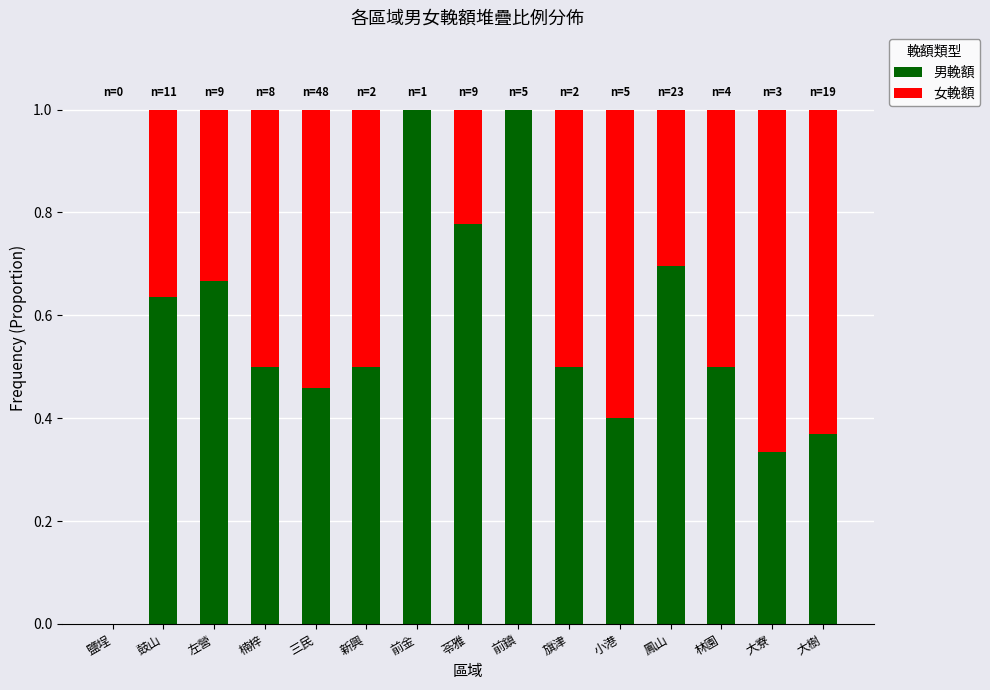

True or false: 男輓額 has a value of 0.3 at 大寮.

True